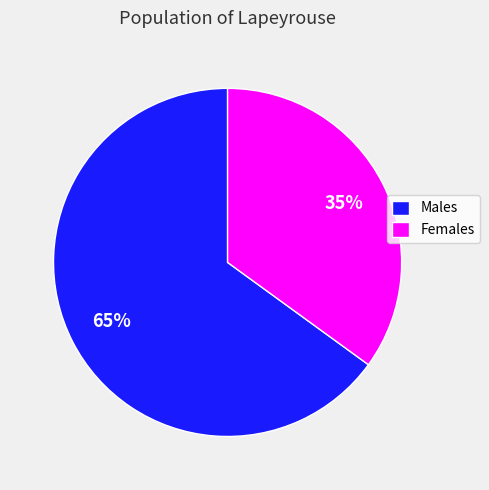

What is the ratio of the value at Females to the value at Males?

0.5